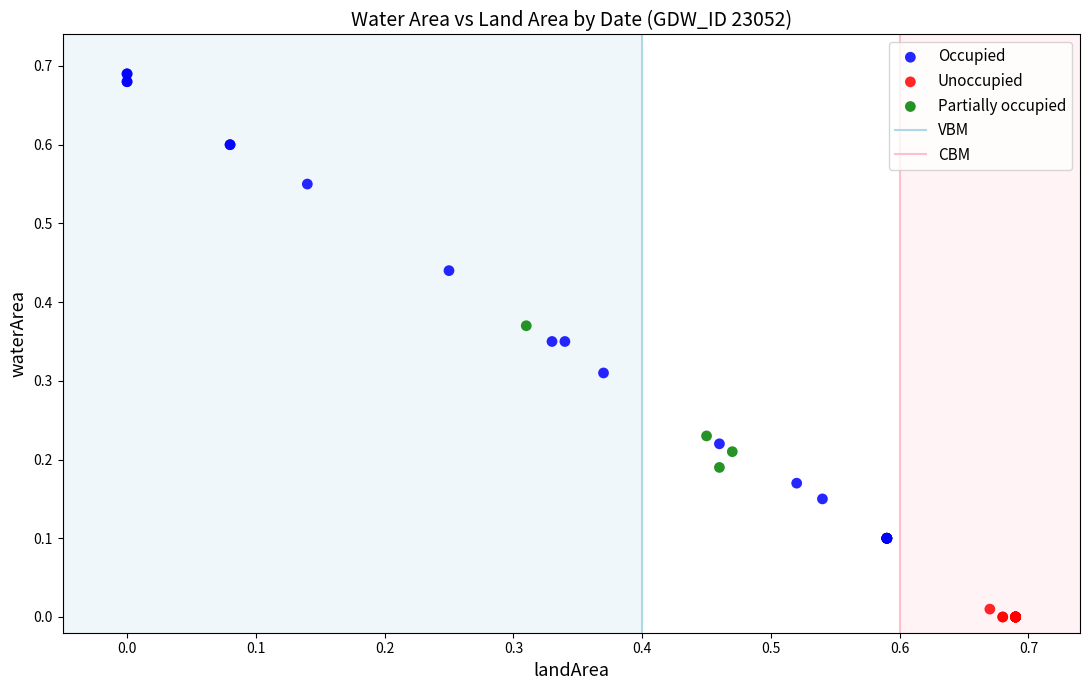

Which series has the largest Y range (max minus min)?

Occupied